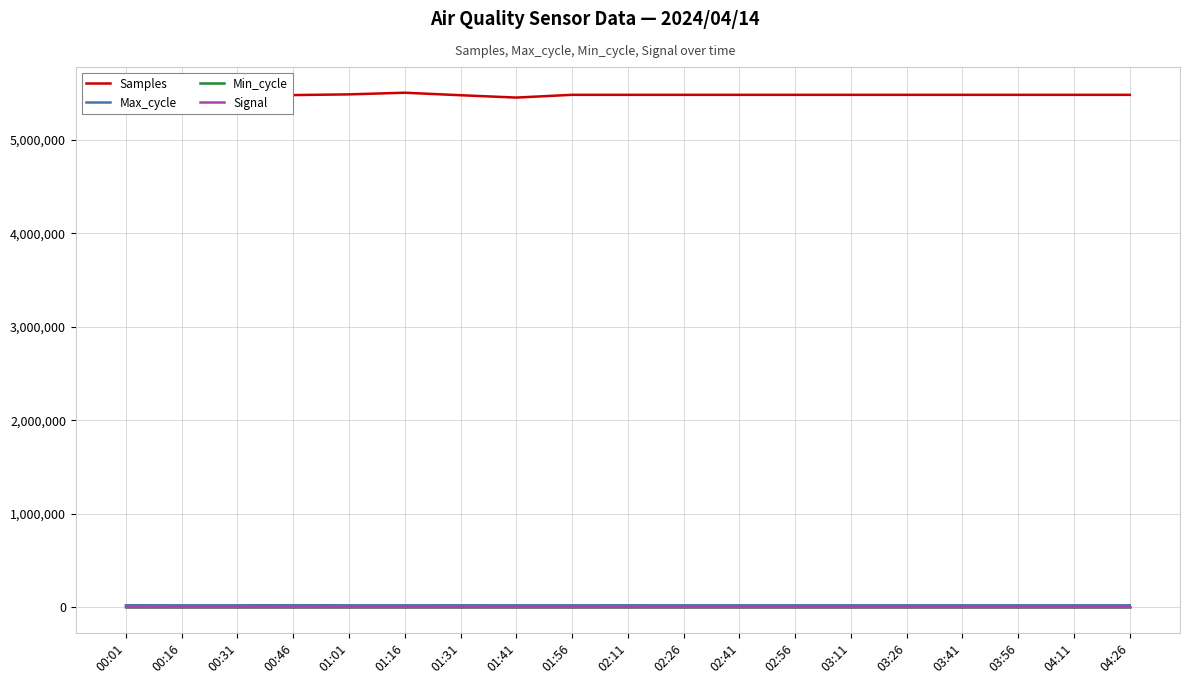

What is the smallest value displayed?

-70